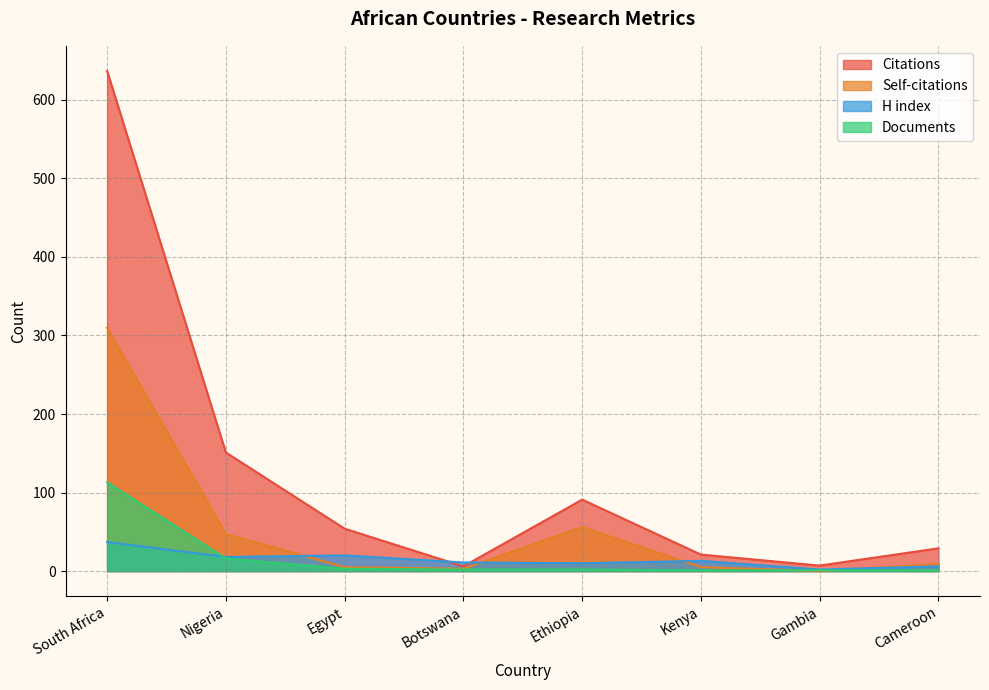

Where is the first local maximum for H index?

Egypt